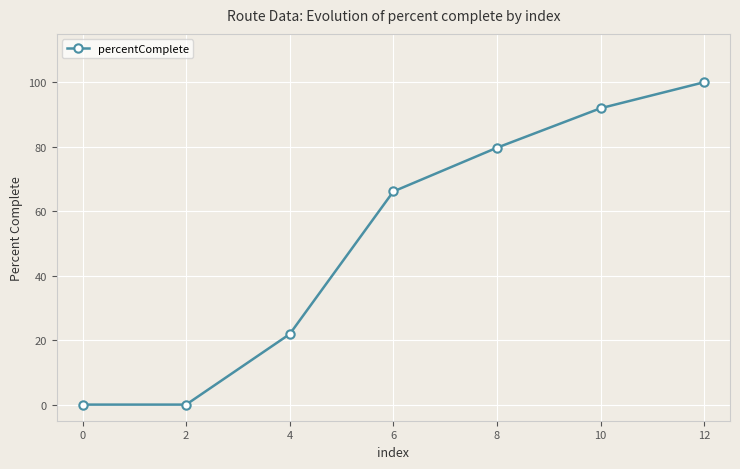

Where is the data nearest to the value 50?

6